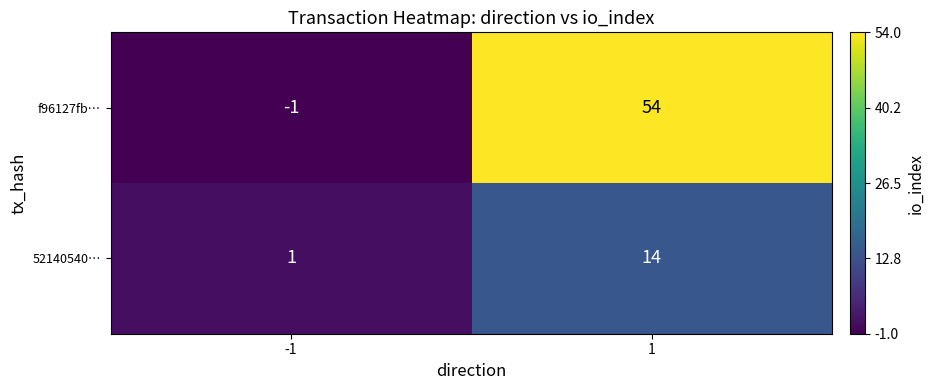

True or false: f96127fb… has a value of 88 at 1.

False